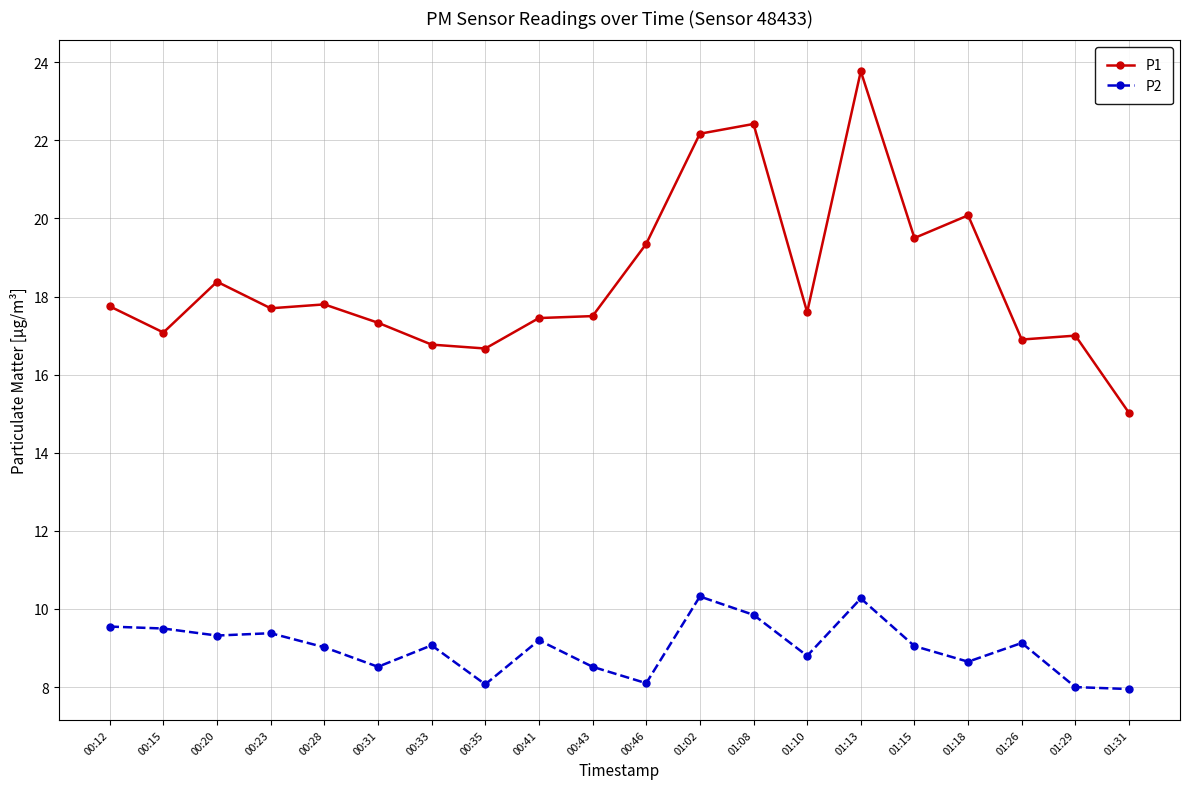

List the series in order of their overall mean, lowest first.

P2, P1